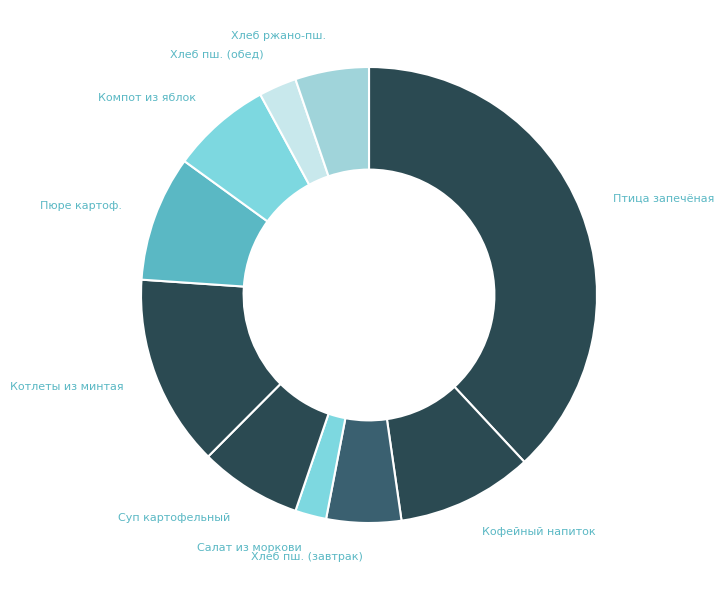

How many segments does this pie chart have?

10